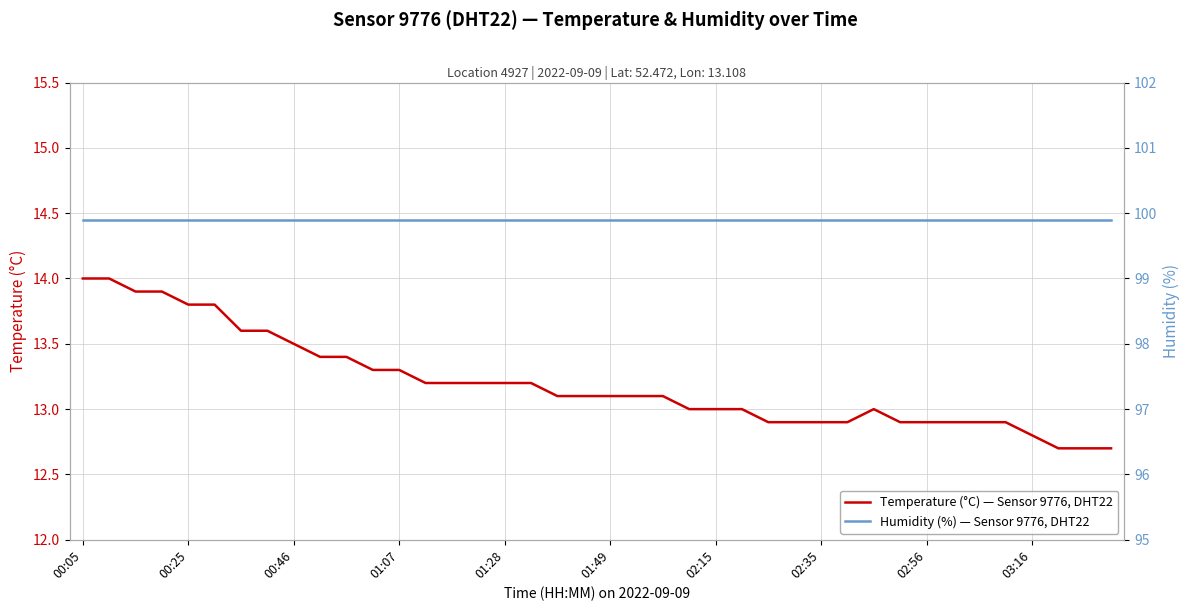

How many data points does each series have?

40